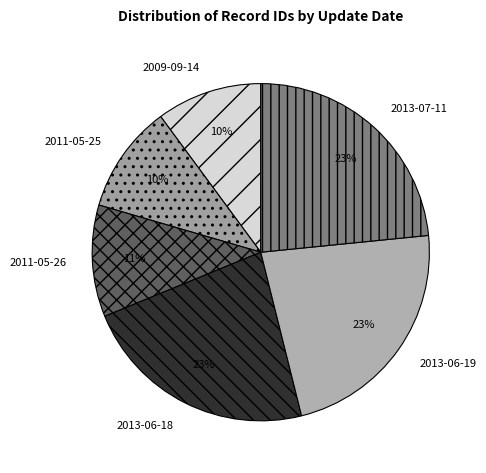

What percentage is the 2013-07-11 slice, to the nearest percent?

23%